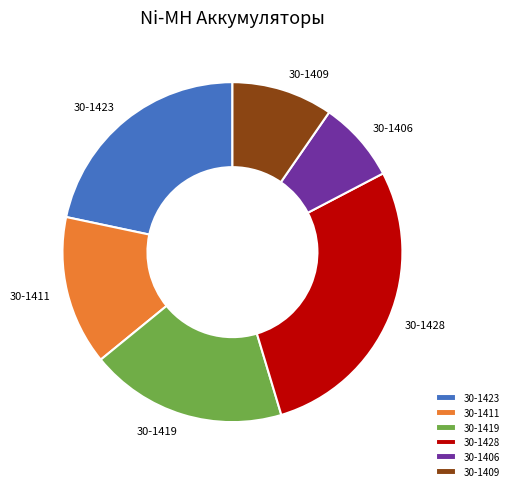

Does 30-1411 represent more than half of the total?

No